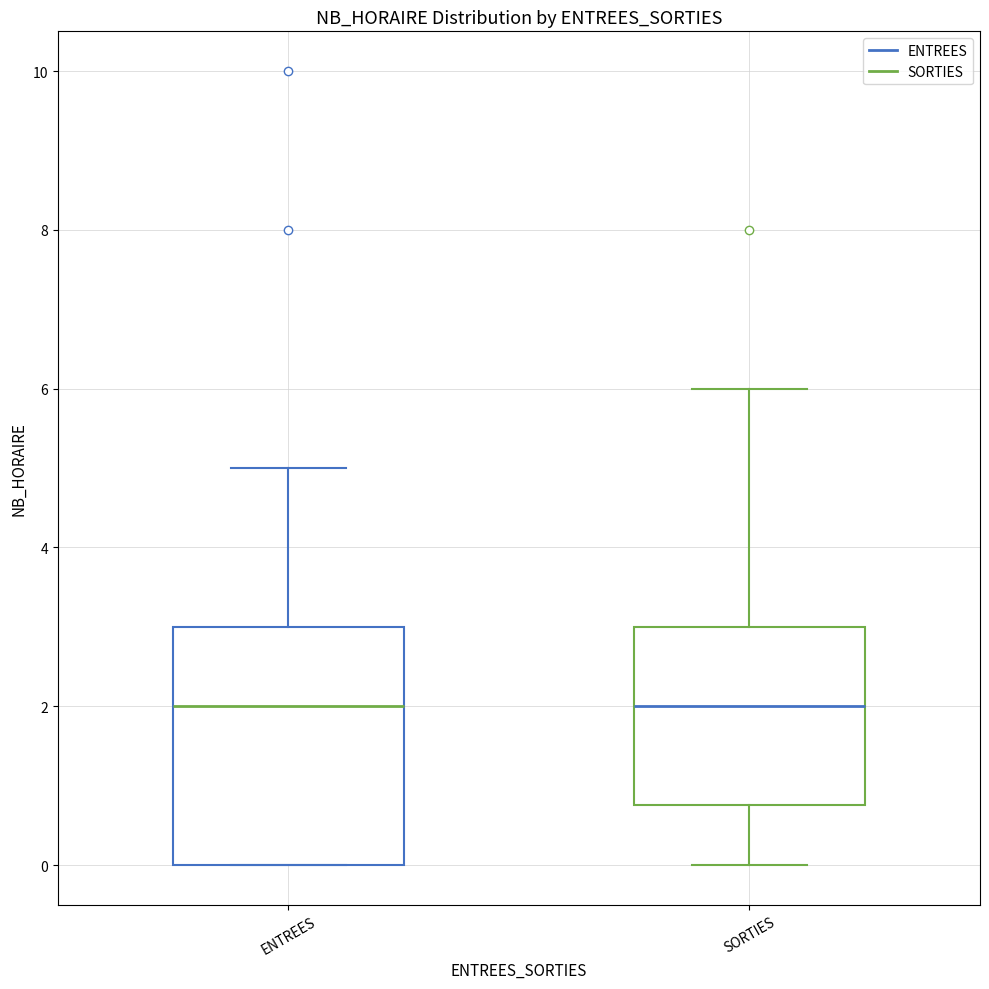

Which box is the tallest, from its lower edge to its upper edge?

ENTREES